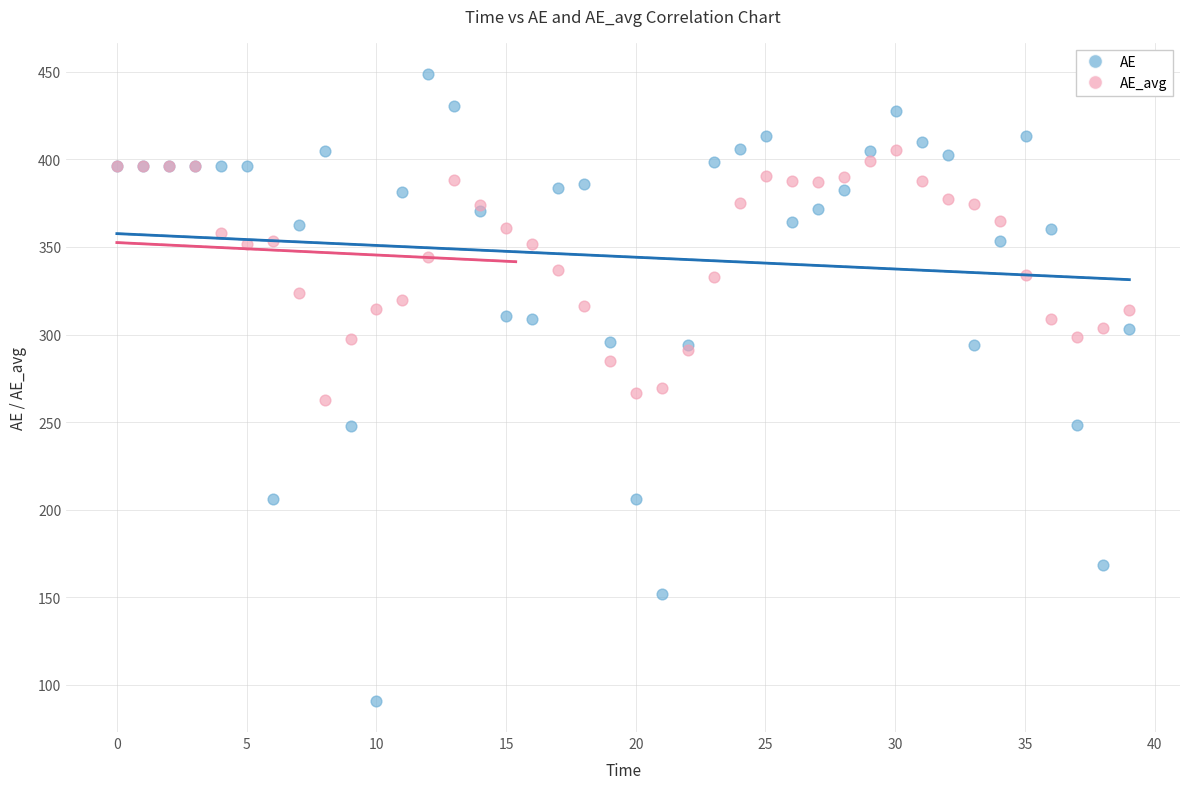

Which series reaches the maximum Y coordinate?

AE